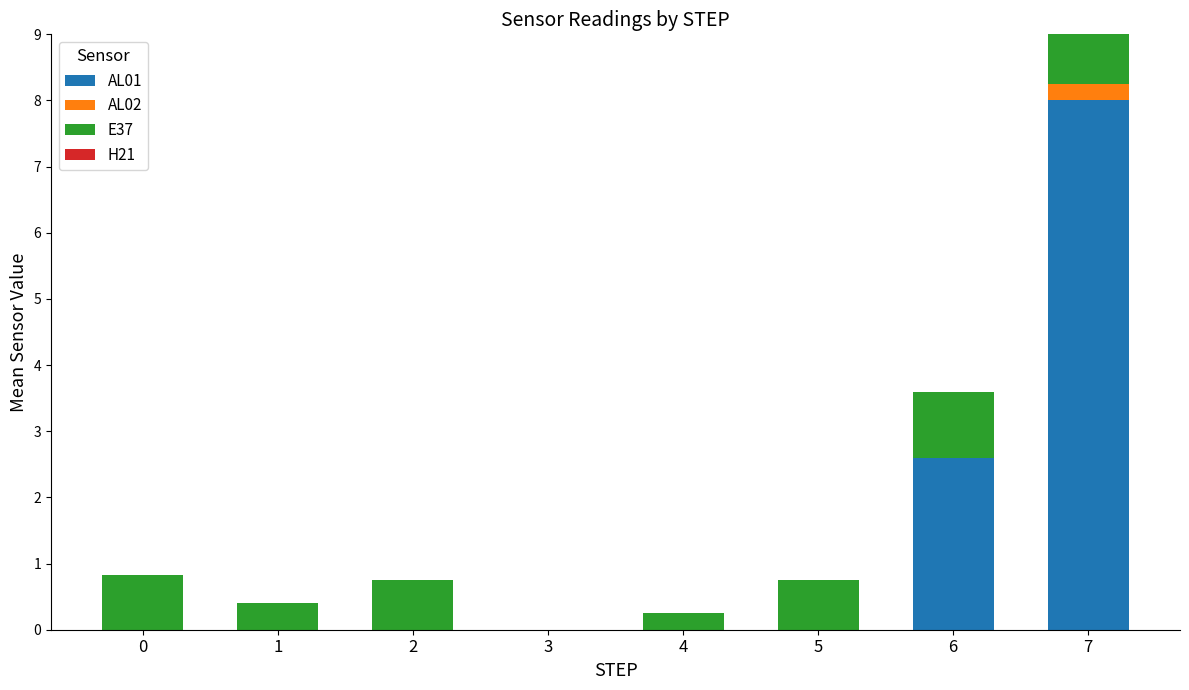

What is the sum of all AL01 values?

10.6